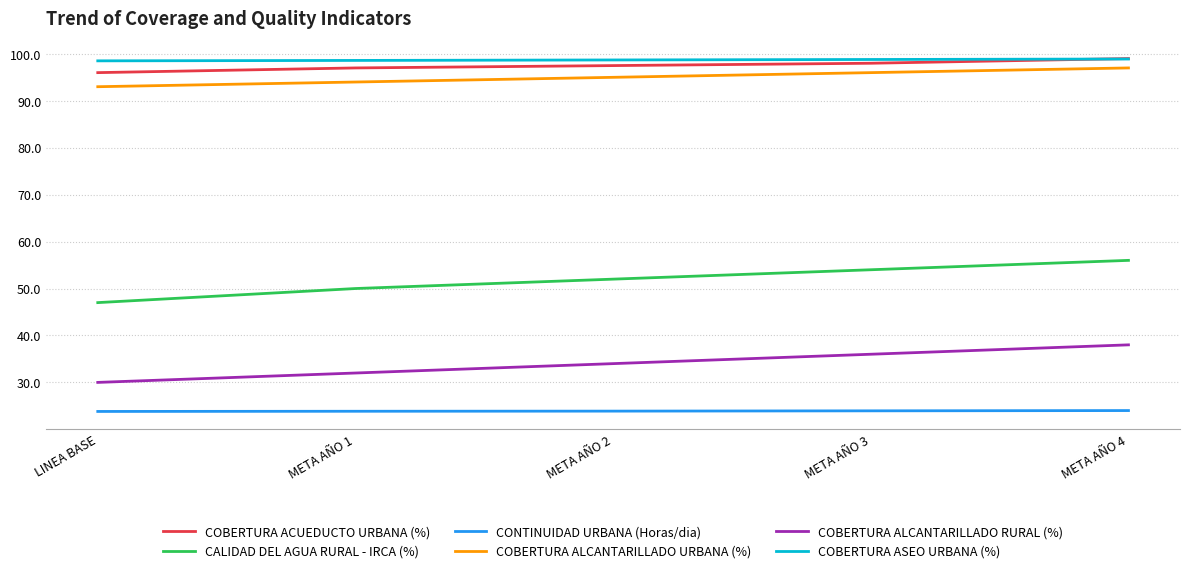

True or false: COBERTURA ALCANTARILLADO RURAL (%) and CONTINUIDAD URBANA (Horas/dia) intersect in this chart.

False